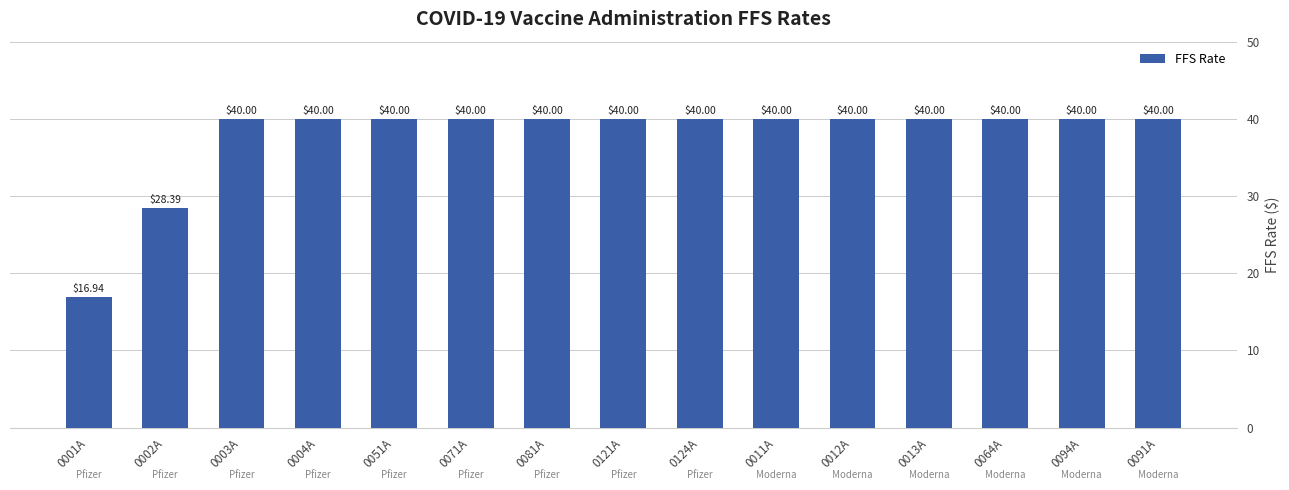

What is the maximum value shown in the chart?

40.0